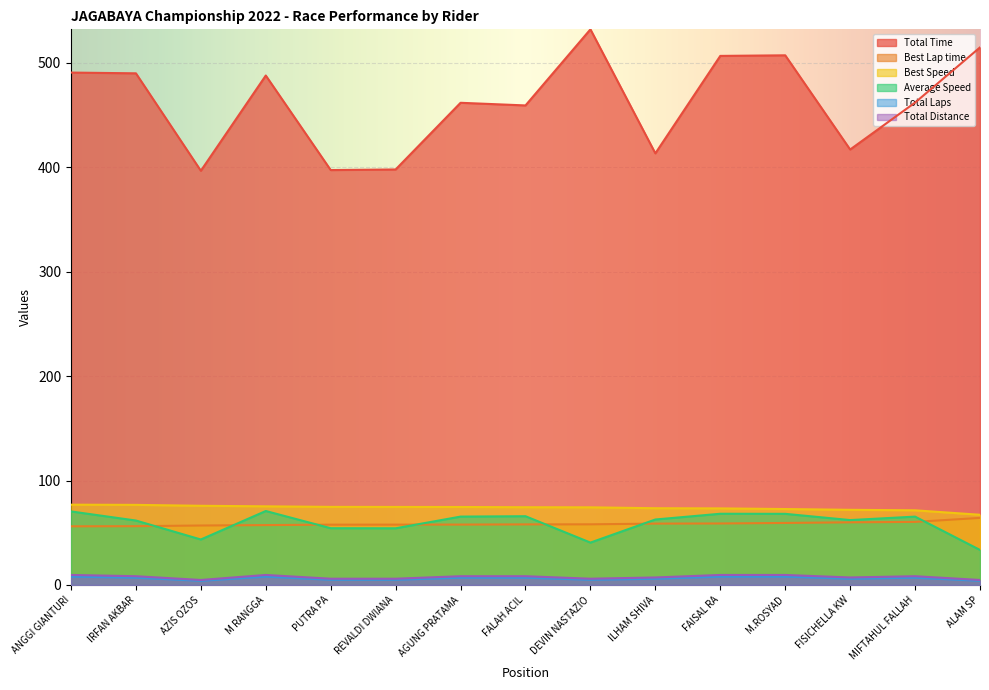

What is the label of the 2nd point from the right?

MIFTAHUL FALLAH